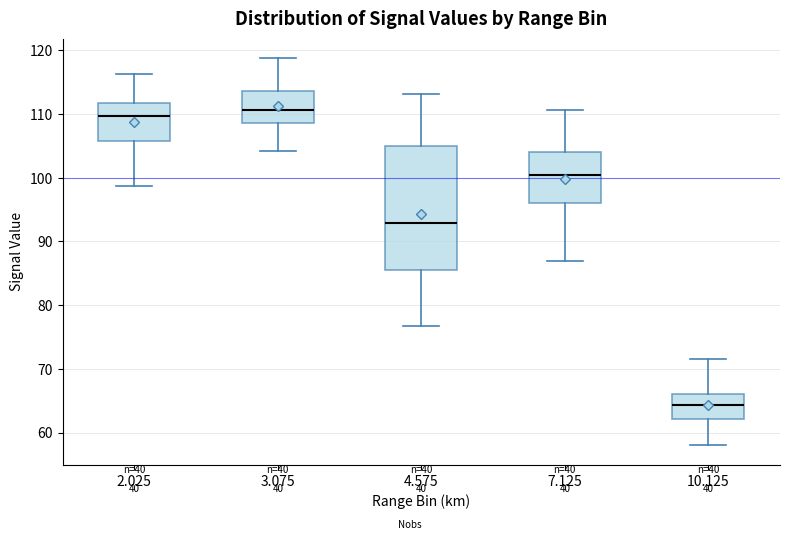

Reading left to right, read every box against the y-axis: the position of its median line, the range the box covers, and the ends of its whiskers. The values are not printed on the chart, so give them approximately, as read against the axis.

2.025: median 110, box 106 to 112, whiskers 99 to 116
3.075: median 111, box 109 to 114, whiskers 104 to 119
4.575: median 93, box 86 to 105, whiskers 77 to 113
7.125: median 100, box 96 to 104, whiskers 87 to 111
10.125: median 64, box 62 to 66, whiskers 58 to 72